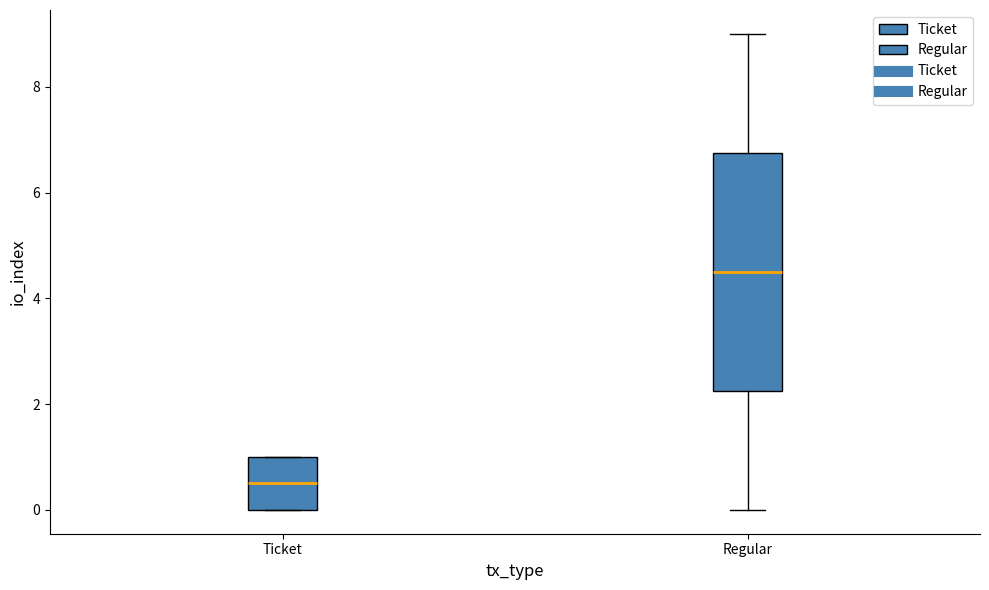

Which box is the tallest, from its lower edge to its upper edge?

Regular